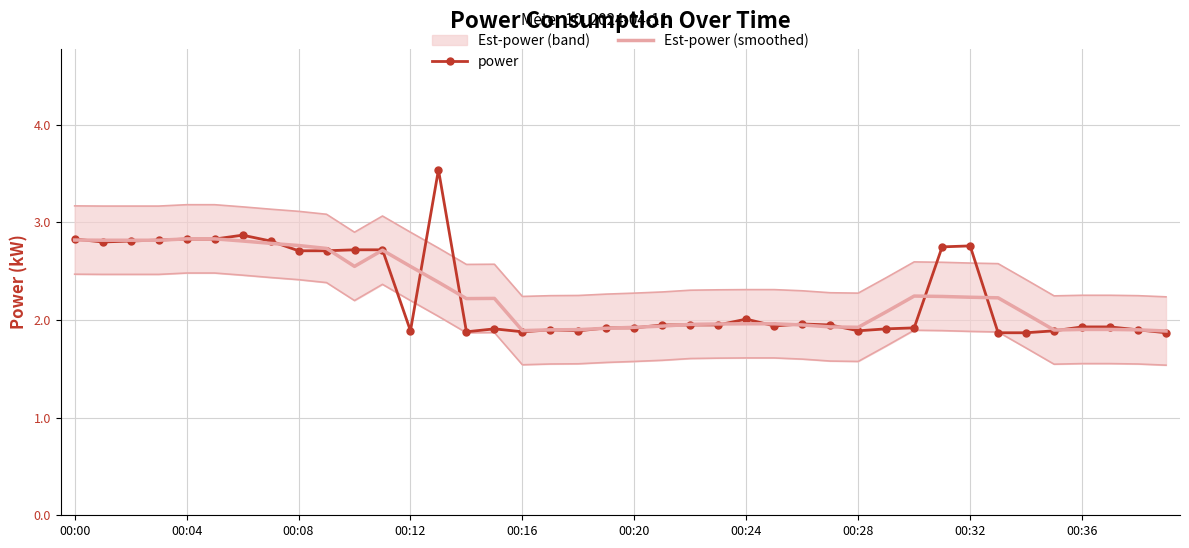

The value of Est-power (smoothed) at 26 is 2.0. True or false?

True